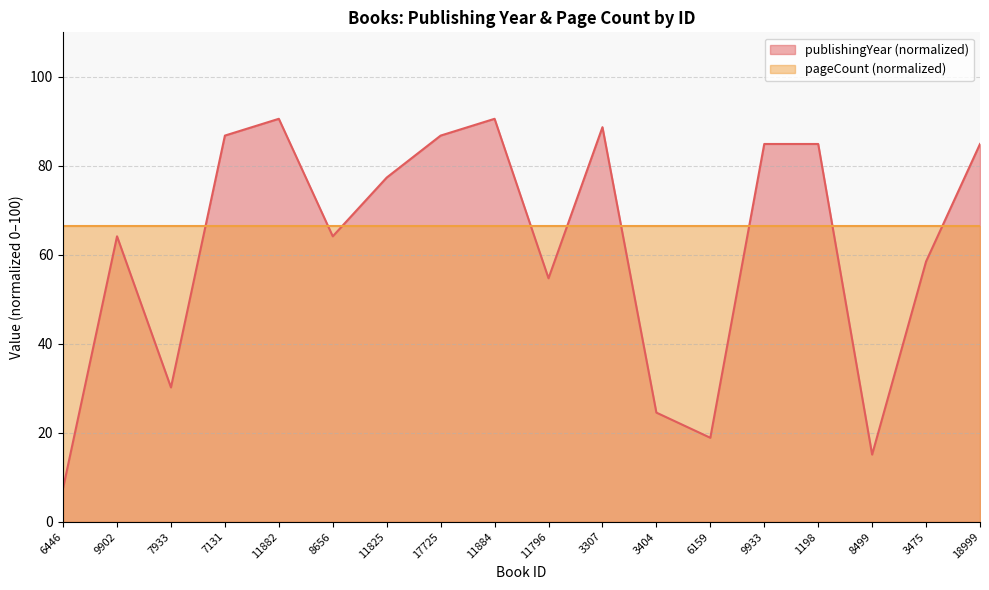

What is the difference between the maximum and minimum values in the publishingYear (normalized) series?

83.0